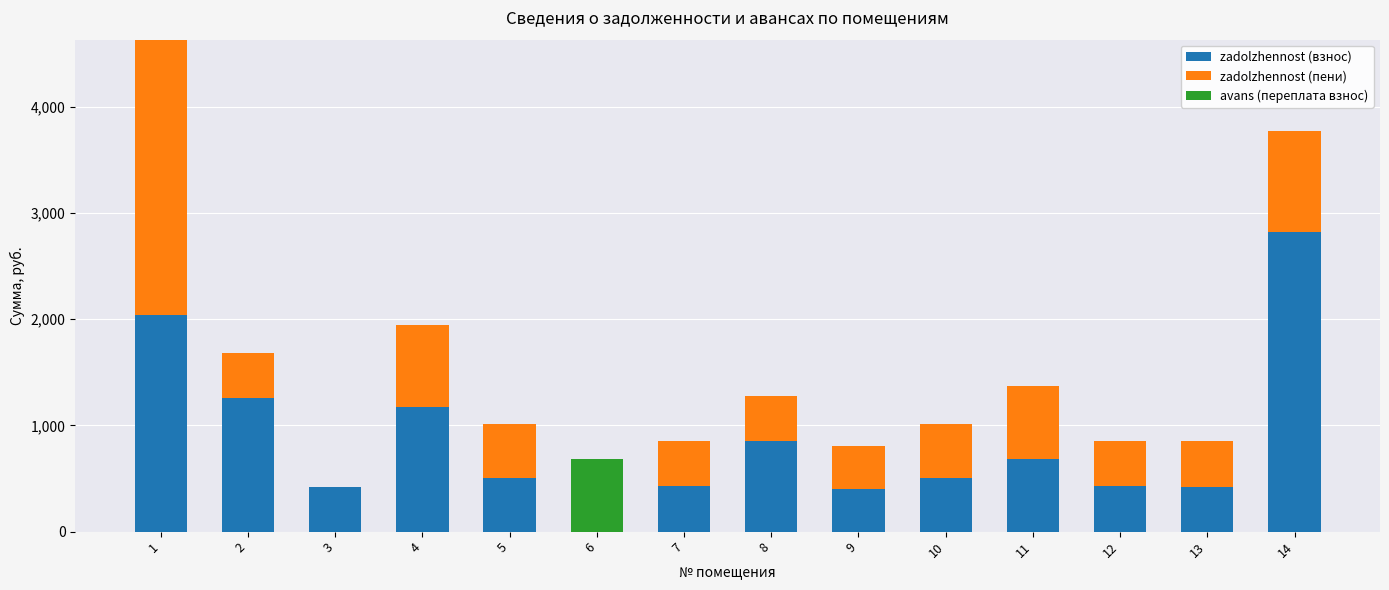

What is the total value across all series at 13?

849.5